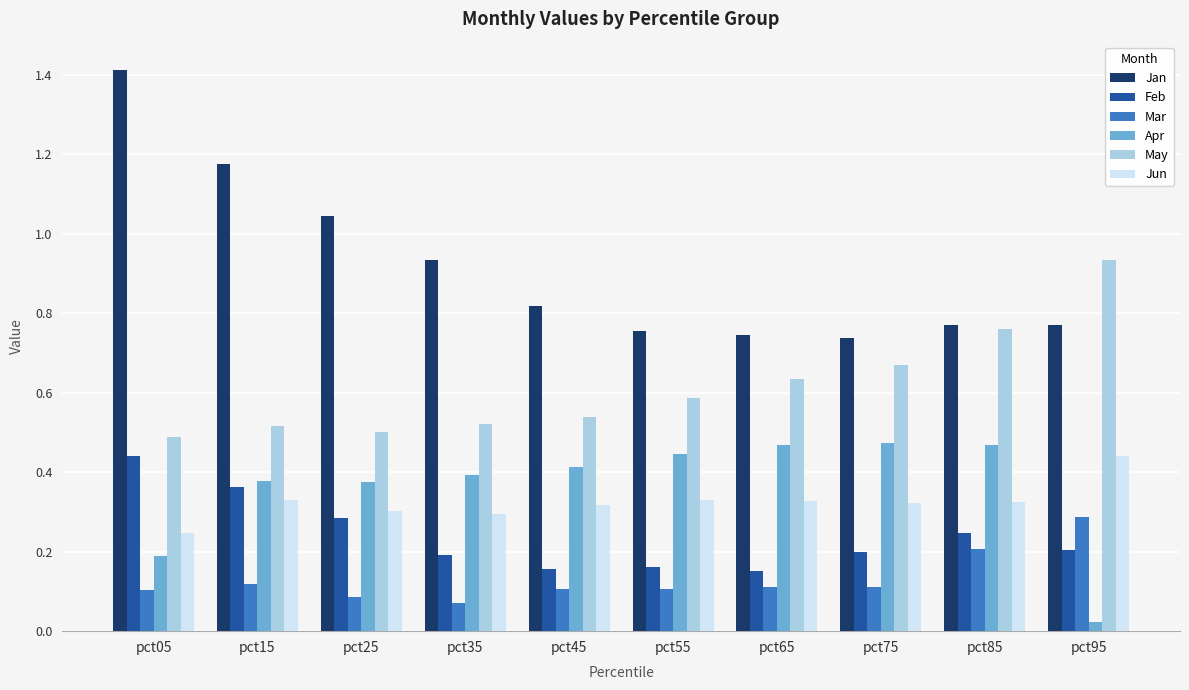

Does the chart contain any negative values?

No